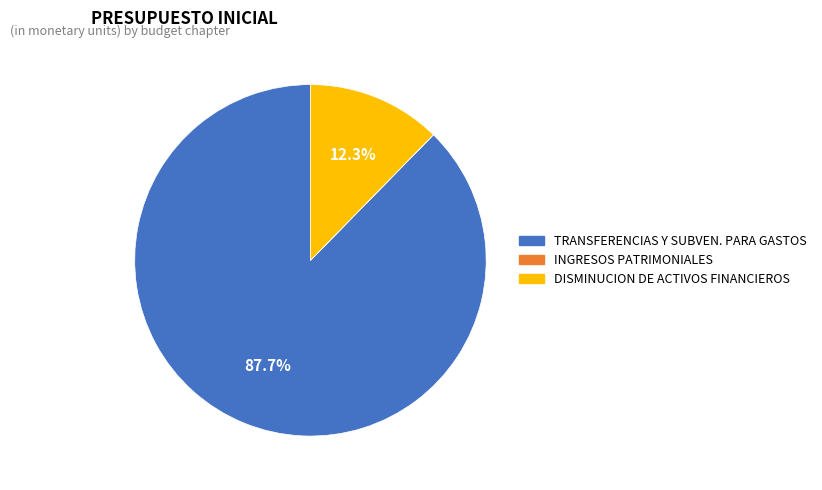

True or false: TRANSFERENCIAS Y SUBVEN. PARA GASTOS accounts for 75% of the total.

False